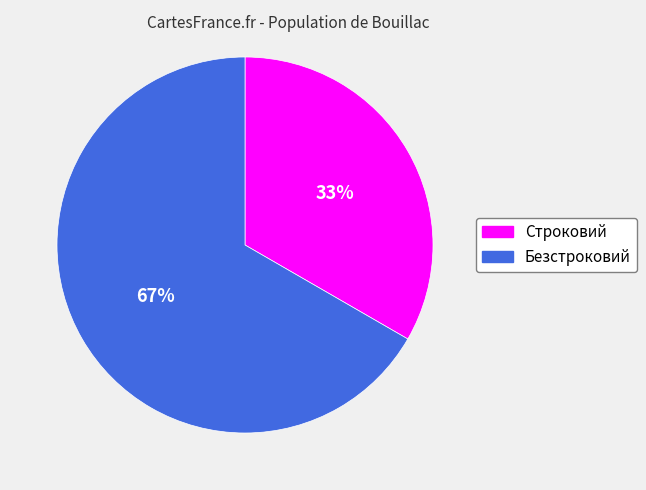

Combined, do Строковий and Безстроковий account for over 50%?

Yes